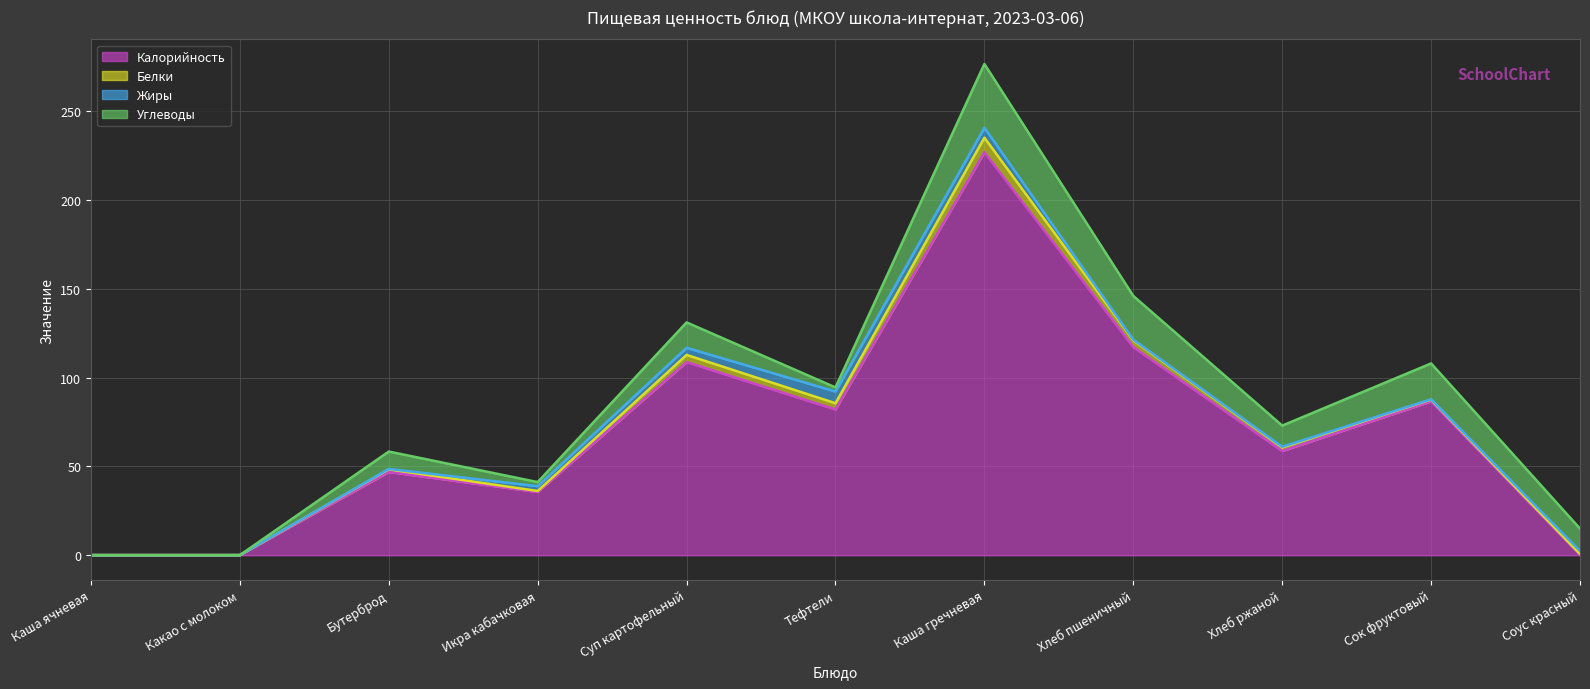

True or false: Калорийность has a value of 0.1 at Какао с молоком.

True